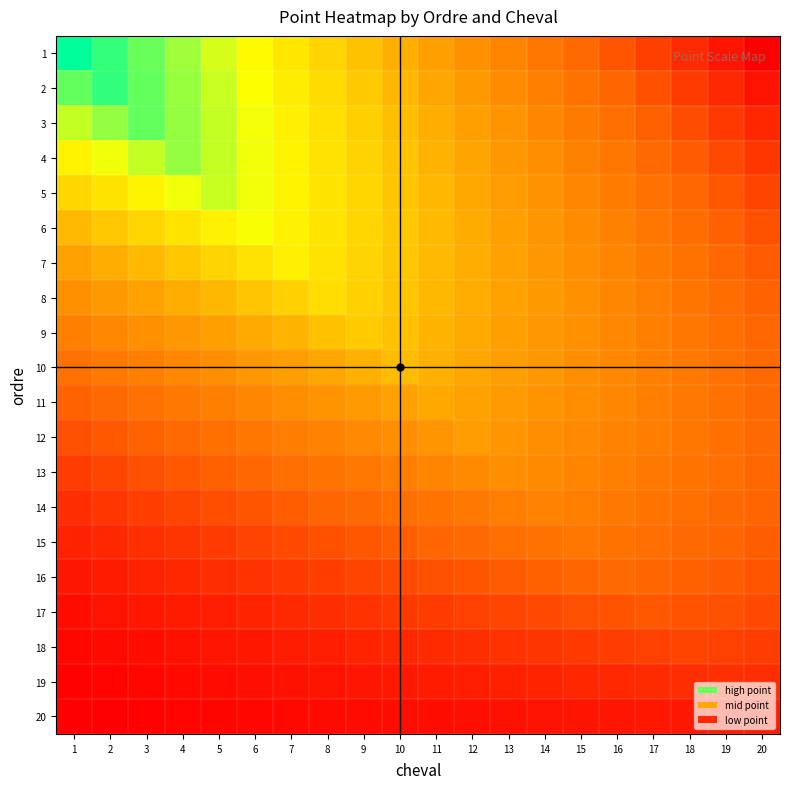

Reading left to right, list all the values displayed in this chart.

1: 1=100.0	2=94.7	3=89.5	4=84.2	5=78.9	6=73.7	7=68.4	8=63.2	9=57.9	10=52.6	11=47.4	12=42.1	13=36.8	14=31.6	15=26.3	16=21.1	17=15.8	18=10.5	19=5.3	20=0.0
2: 1=90.1	2=95.1	3=90.1	4=85.1	5=80.1	6=75.1	7=70.1	8=65.1	9=60.1	10=55.1	11=50.1	12=45.1	13=40.0	14=35.0	15=30.0	16=25.0	17=20.0	18=15.0	19=10.0	20=5.0
3: 1=80.7	2=85.5	3=90.2	4=85.5	5=80.7	6=76.0	7=71.2	8=66.5	9=61.7	10=57.0	11=52.2	12=47.5	13=42.7	14=38.0	15=33.2	16=28.5	17=23.7	18=19.0	19=14.2	20=9.5
4: 1=71.8	2=76.3	3=80.8	4=85.3	5=80.8	6=76.3	7=71.8	8=67.4	9=62.9	10=58.4	11=53.9	12=49.4	13=44.9	14=40.4	15=35.9	16=31.4	17=26.9	18=22.5	19=18.0	20=13.5
5: 1=63.5	2=67.7	3=72.0	4=76.2	5=80.4	6=76.2	7=72.0	8=67.7	9=63.5	10=59.3	11=55.0	12=50.8	13=46.6	14=42.3	15=38.1	16=33.9	17=29.6	18=25.4	19=21.2	20=16.9
6: 1=55.7	2=59.6	3=63.6	4=67.6	5=71.6	6=75.5	7=71.6	8=67.6	9=63.6	10=59.6	11=55.7	12=51.7	13=47.7	14=43.7	15=39.8	16=35.8	17=31.8	18=27.8	19=23.9	20=19.9
7: 1=48.3	2=52.0	3=55.8	4=59.5	5=63.2	6=66.9	7=70.6	8=66.9	9=63.2	10=59.5	11=55.8	12=52.0	13=48.3	14=44.6	15=40.9	16=37.2	17=33.5	18=29.7	19=26.0	20=22.3
8: 1=41.5	2=45.0	3=48.4	4=51.9	5=55.4	6=58.8	7=62.3	8=65.7	9=62.3	10=58.8	11=55.4	12=51.9	13=48.4	14=45.0	15=41.5	16=38.1	17=34.6	18=31.1	19=27.7	20=24.2
9: 1=35.2	2=38.4	3=41.6	4=44.8	5=48.0	6=51.2	7=54.4	8=57.6	9=60.9	10=57.6	11=54.4	12=51.2	13=48.0	14=44.8	15=41.6	16=38.4	17=35.2	18=32.0	19=28.8	20=25.6
10: 1=29.5	2=32.4	3=35.3	4=38.3	5=41.2	6=44.2	7=47.1	8=50.1	9=53.0	10=56.0	11=53.0	12=50.1	13=47.1	14=44.2	15=41.2	16=38.3	17=35.3	18=32.4	19=29.5	20=26.5
11: 1=24.2	2=26.9	3=29.6	4=32.3	5=34.9	6=37.6	7=40.3	8=43.0	9=45.7	10=48.4	11=51.1	12=48.4	13=45.7	14=43.0	15=40.3	16=37.6	17=34.9	18=32.3	19=29.6	20=26.9
12: 1=19.4	2=21.9	3=24.3	4=26.7	5=29.2	6=31.6	7=34.0	8=36.5	9=38.9	10=41.3	11=43.7	12=46.2	13=43.7	14=41.3	15=38.9	16=36.5	17=34.0	18=31.6	19=29.2	20=26.7
13: 1=15.2	2=17.4	3=19.6	4=21.7	5=23.9	6=26.1	7=28.2	8=30.4	9=32.6	10=34.8	11=36.9	12=39.1	13=41.3	14=39.1	15=36.9	16=34.8	17=32.6	18=30.4	19=28.2	20=26.1
14: 1=11.5	2=13.4	3=15.3	4=17.2	5=19.1	6=21.1	7=23.0	8=24.9	9=26.8	10=28.7	11=30.6	12=32.6	13=34.5	14=36.4	15=34.5	16=32.6	17=30.6	18=28.7	19=26.8	20=24.9
15: 1=8.3	2=9.9	3=11.6	4=13.3	5=14.9	6=16.6	7=18.2	8=19.9	9=21.5	10=23.2	11=24.9	12=26.5	13=28.2	14=29.8	15=31.5	16=29.8	17=28.2	18=26.5	19=24.9	20=23.2
16: 1=5.6	2=7.0	3=8.4	4=9.8	5=11.2	6=12.6	7=14.0	8=15.4	9=16.8	10=18.2	11=19.6	12=21.0	13=22.4	14=23.8	15=25.2	16=26.6	17=25.2	18=23.8	19=22.4	20=21.0
17: 1=3.4	2=4.6	3=5.7	4=6.9	5=8.0	6=9.1	7=10.3	8=11.4	9=12.6	10=13.7	11=14.8	12=16.0	13=17.1	14=18.3	15=19.4	16=20.6	17=21.7	18=20.6	19=19.4	20=18.3
18: 1=1.8	2=2.7	3=3.5	4=4.4	5=5.3	6=6.2	7=7.1	8=8.0	9=8.8	10=9.7	11=10.6	12=11.5	13=12.4	14=13.3	15=14.2	16=15.0	17=15.9	18=16.8	19=15.9	20=15.0
19: 1=0.6	2=1.3	3=1.9	4=2.5	5=3.1	6=3.8	7=4.4	8=5.0	9=5.6	10=6.3	11=6.9	12=7.5	13=8.2	14=8.8	15=9.4	16=10.0	17=10.7	18=11.3	19=11.9	20=11.3
20: 1=0.0	2=0.4	3=0.7	4=1.1	5=1.5	6=1.8	7=2.2	8=2.6	9=3.0	10=3.3	11=3.7	12=4.1	13=4.4	14=4.8	15=5.2	16=5.5	17=5.9	18=6.3	19=6.7	20=7.0